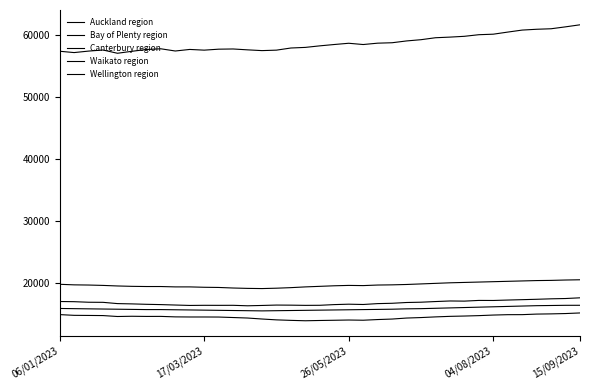

True or false: Auckland region and Wellington region cross at least once.

False